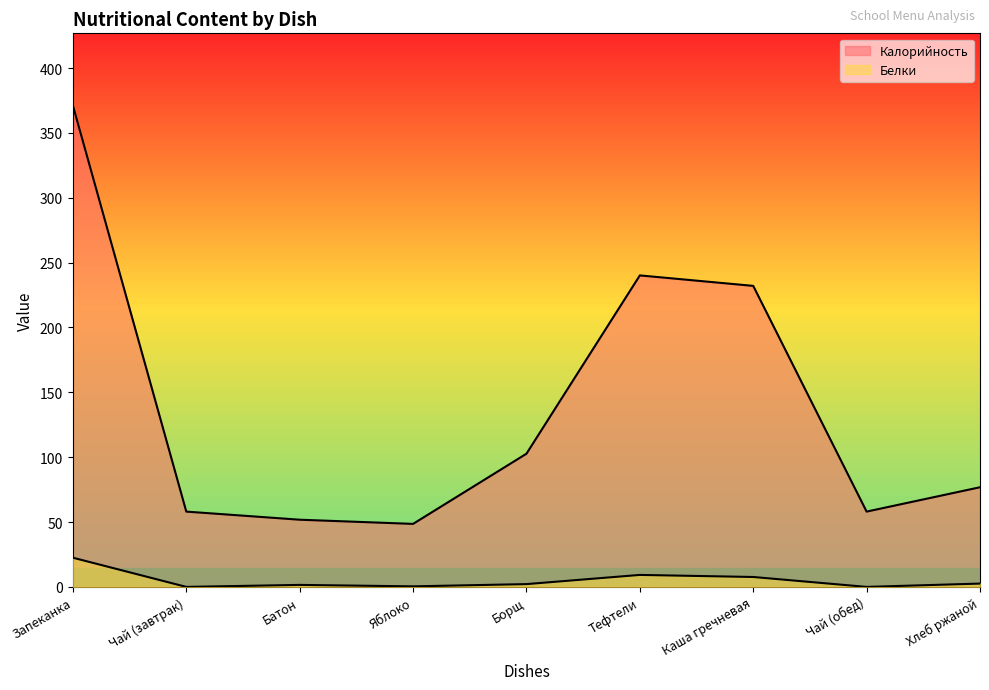

What value does the Калорийность series have at Хлеб ржаной?

76.8